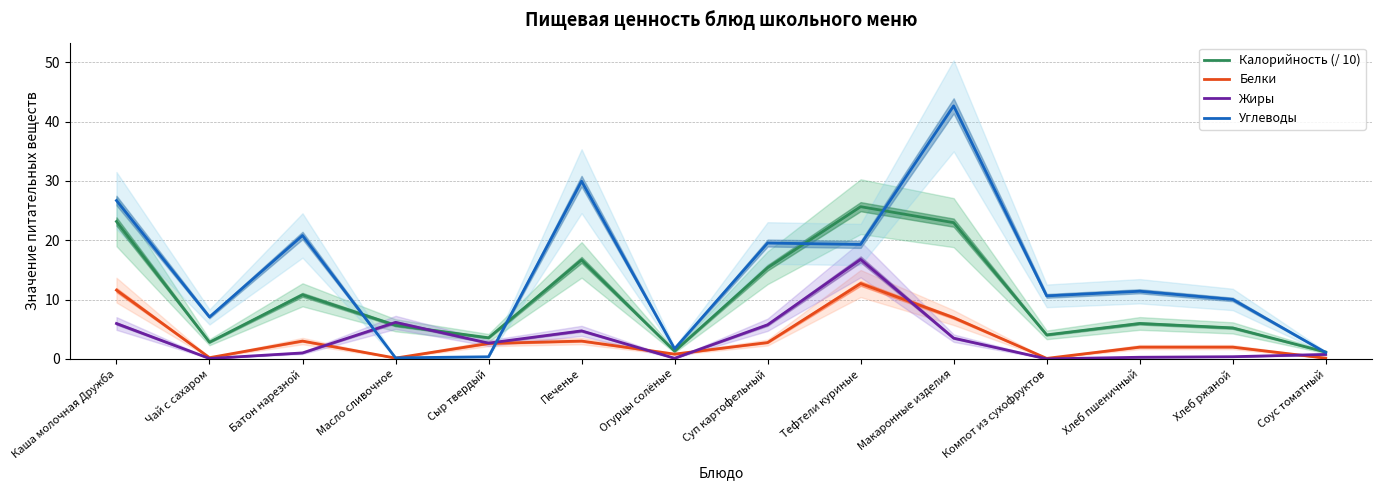

List the series in order of their peak value, lowest first.

Белки, Жиры, Калорийность (/ 10), Углеводы